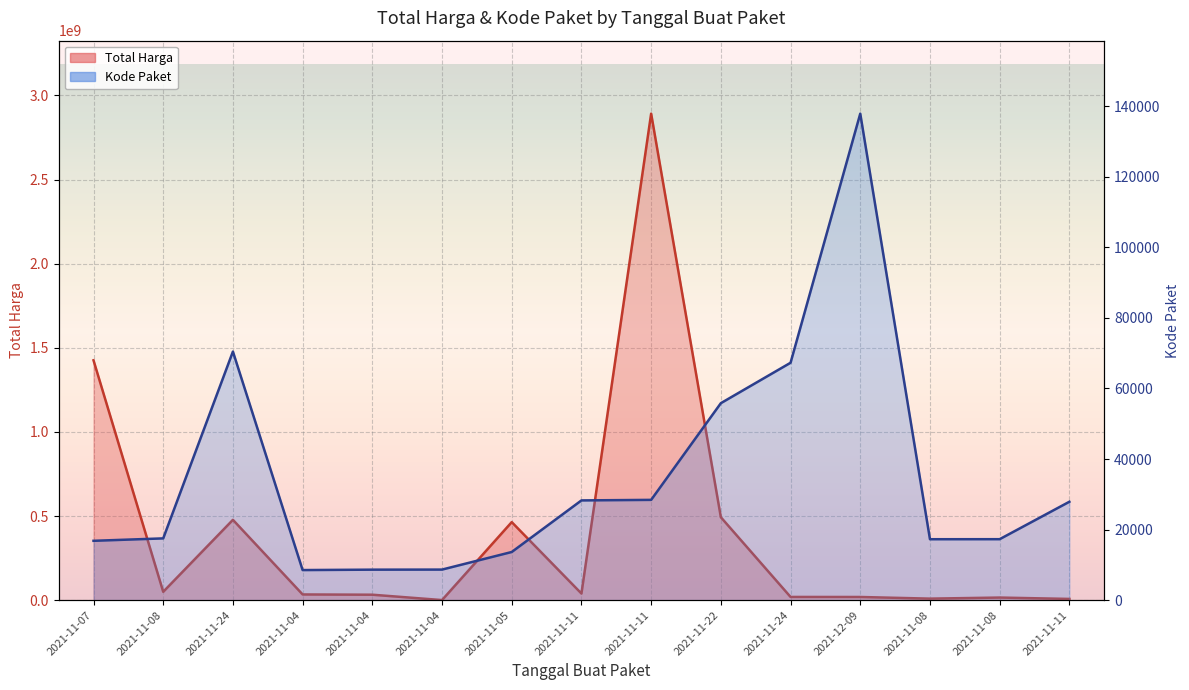

List the labels in order of Total Harga value, largest first.

2021-11-11, 2021-11-07, 2021-11-22, 2021-11-24, 2021-11-05, 2021-11-08, 2021-11-11, 2021-11-04, 2021-11-04, 2021-11-24, 2021-12-09, 2021-11-08, 2021-11-08, 2021-11-11, 2021-11-04